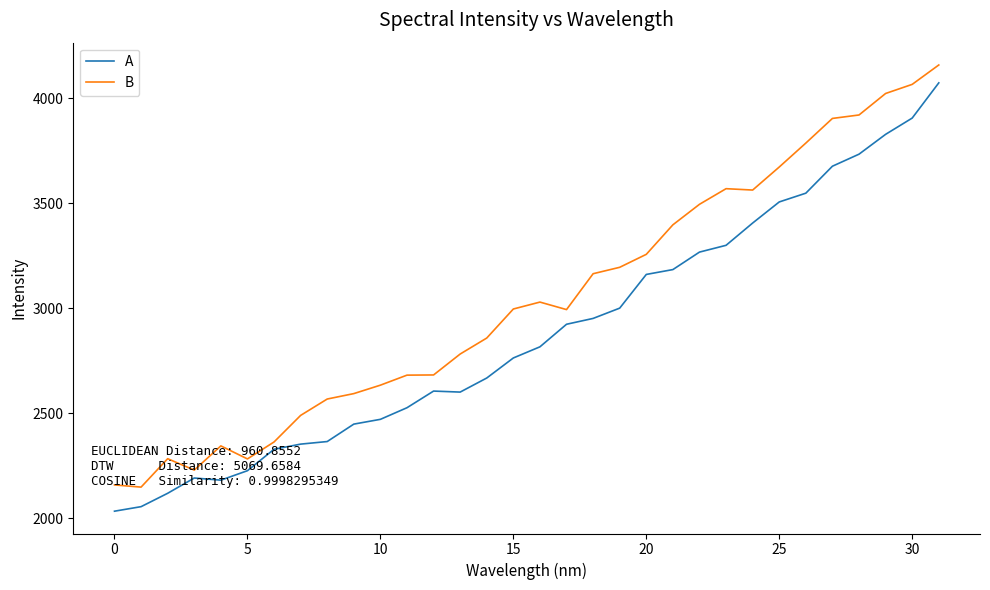

True or false: B and A cross at least once.

False